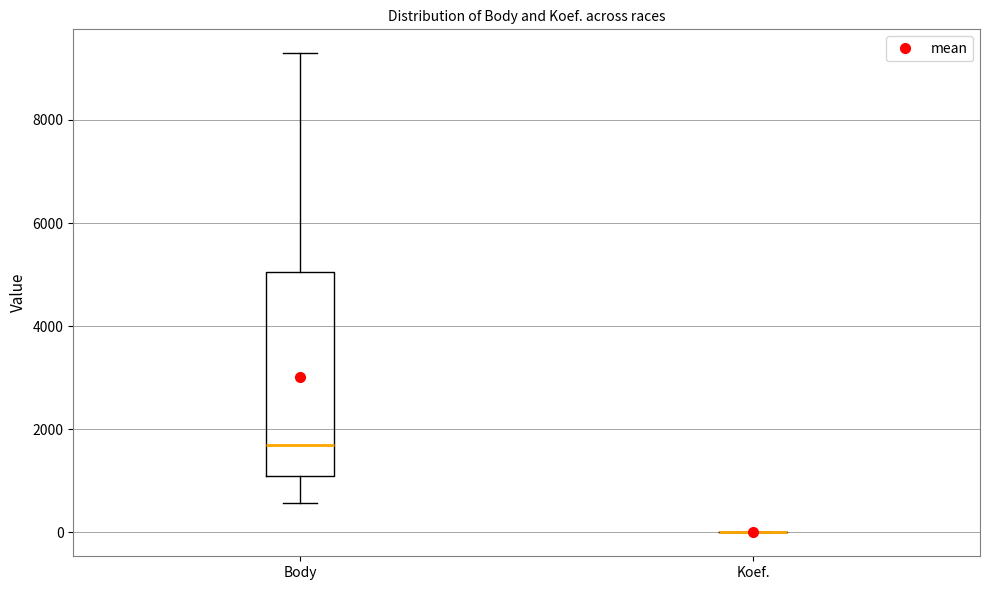

Comparing the boxes themselves (not the whiskers), which one is the tallest?

Body